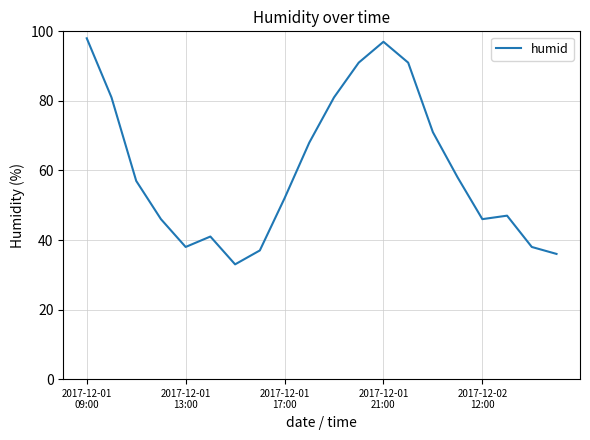

What is the smallest value displayed?

33